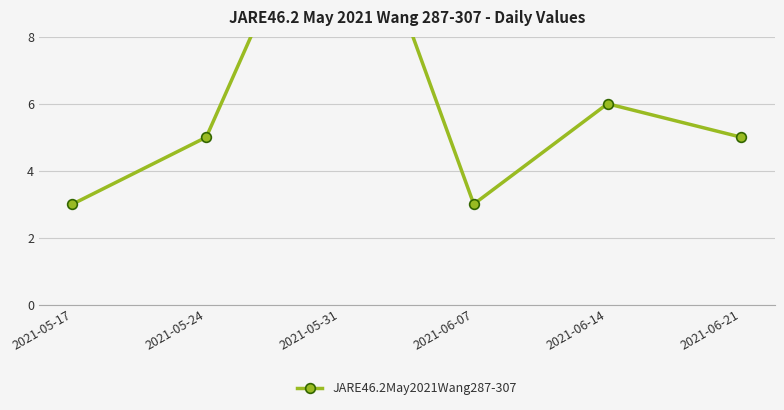

Reading left to right, list all the values displayed in this chart.

2021-05-17=3	2021-05-24=5	2021-05-31=14	2021-06-07=3	2021-06-14=6	2021-06-21=5